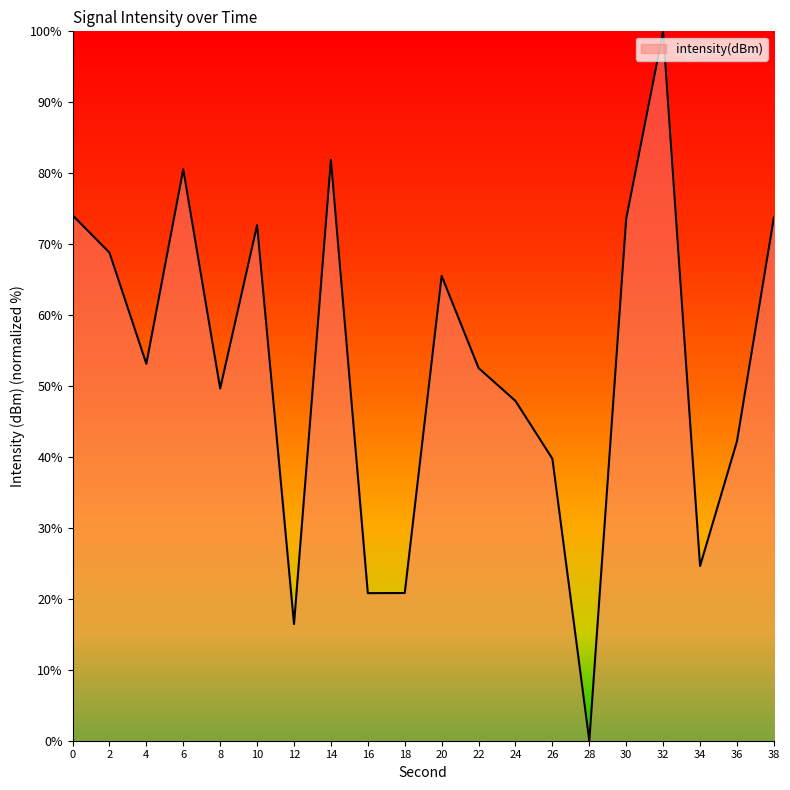

Which label corresponds to the smallest value in the chart?

28